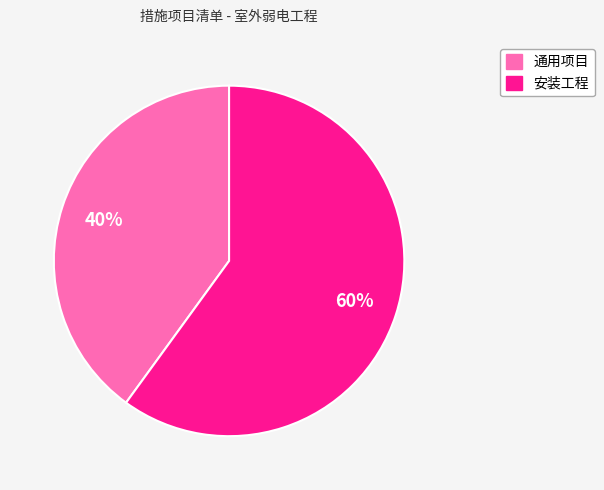

What is the largest slice in the pie chart?

安装工程